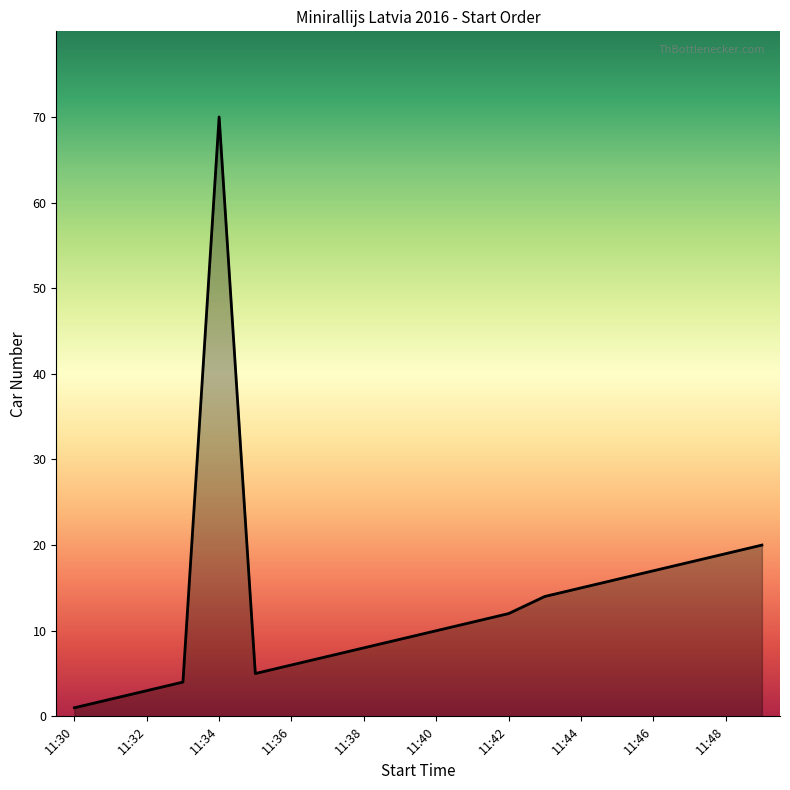

What is the greatest value displayed?

70